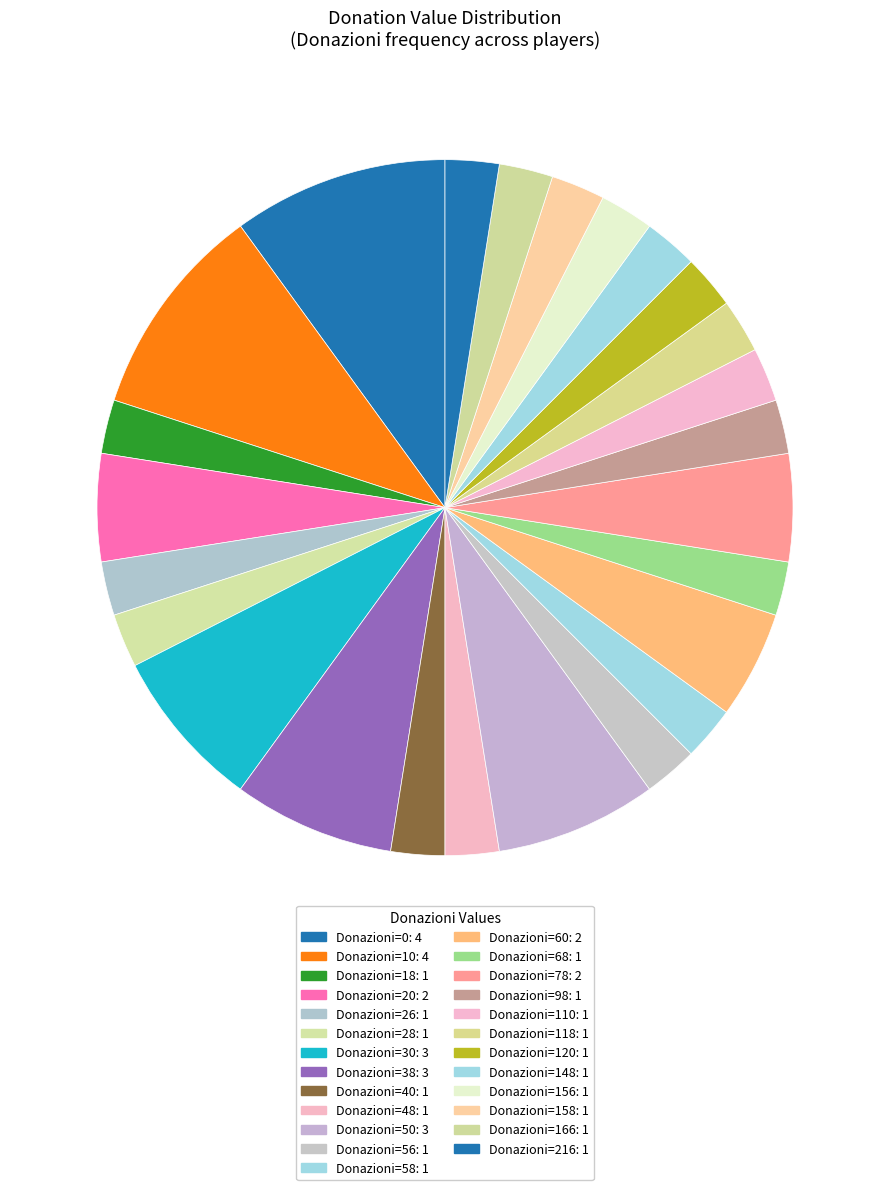

Count the number of slices in the pie.

25